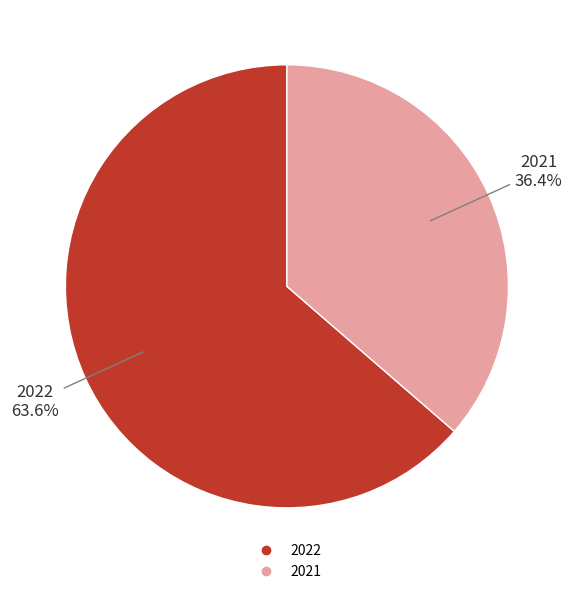

What is the largest slice in the pie chart?

2022